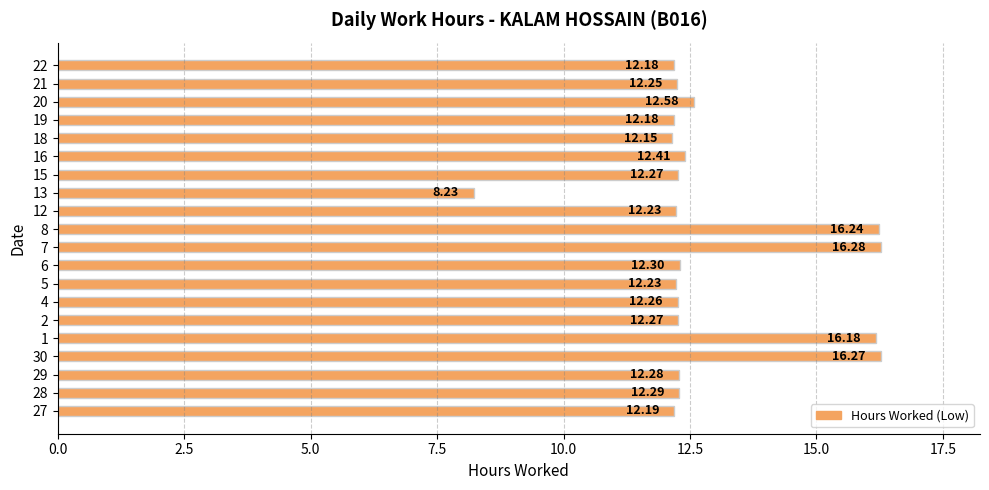

What is the sum of the values at 7 and 29?

28.6